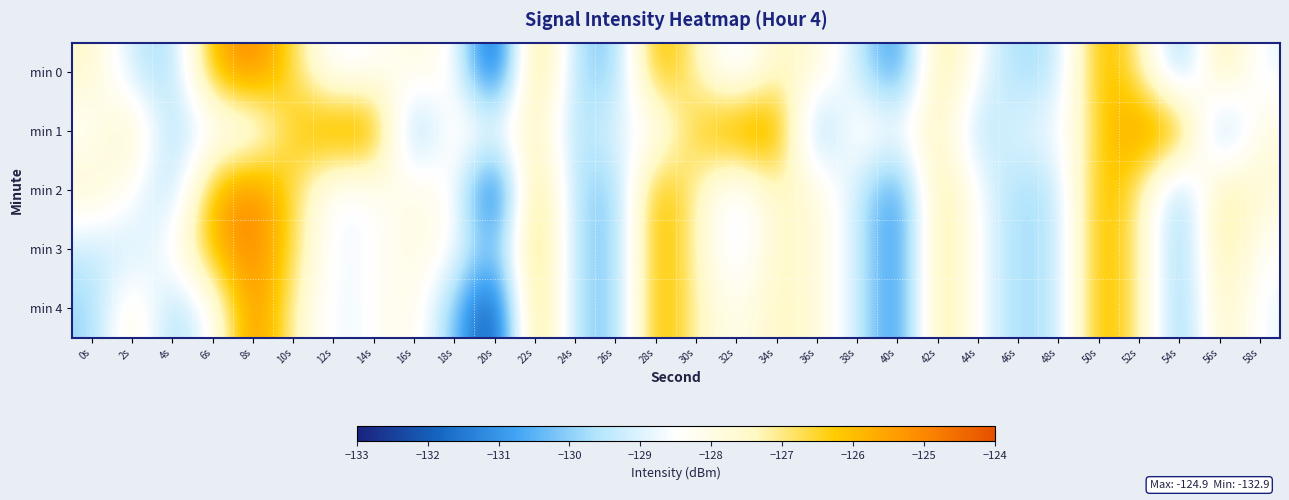

Between 4s and 50s, which is larger?

50s